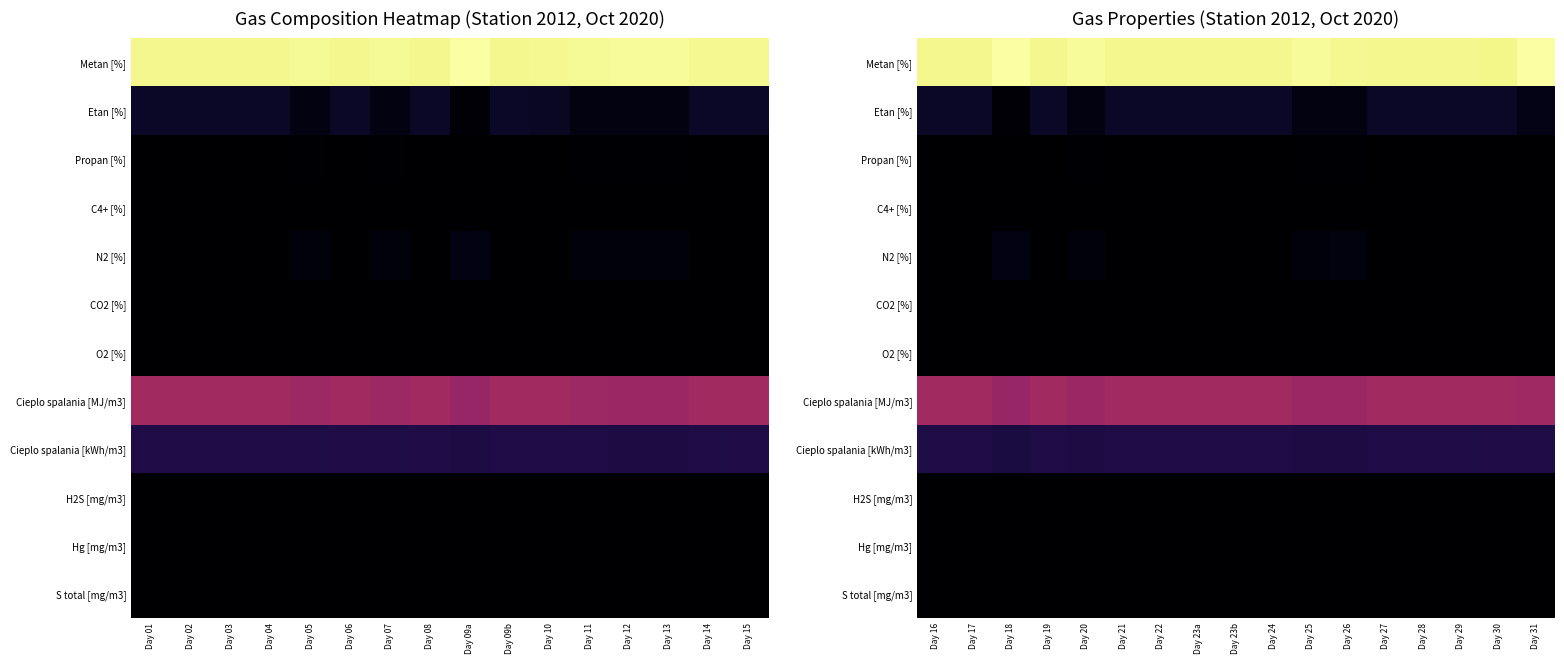

What is the approximate value of Etan [%] at Day 21?

6.6